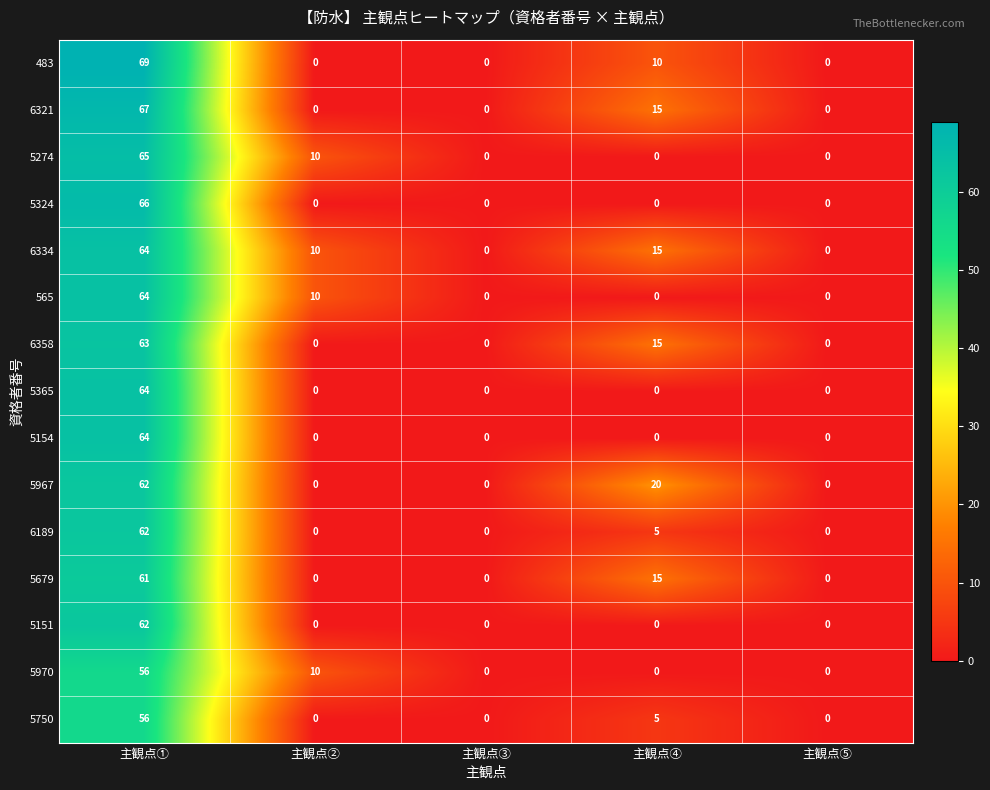

What is the greatest value displayed?

69